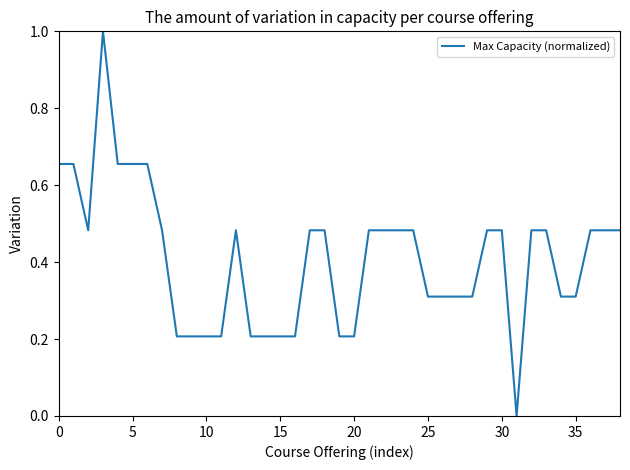

Count the number of categories in the chart.

39